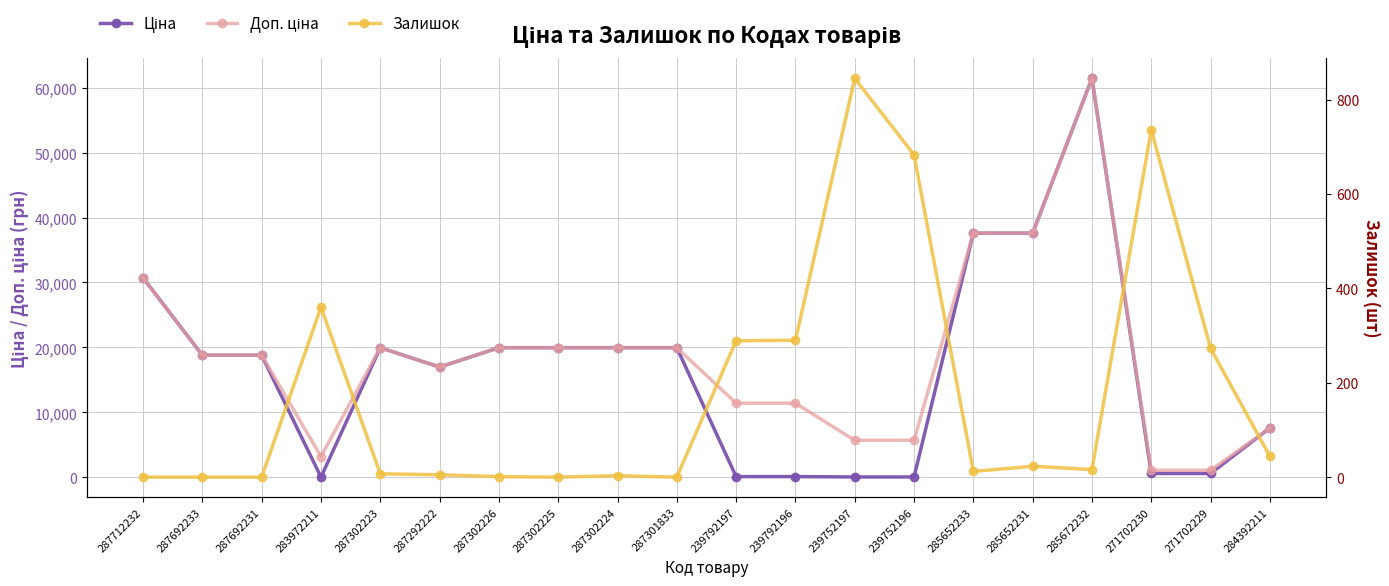

At which label does Залишок reach its minimum?

287712232